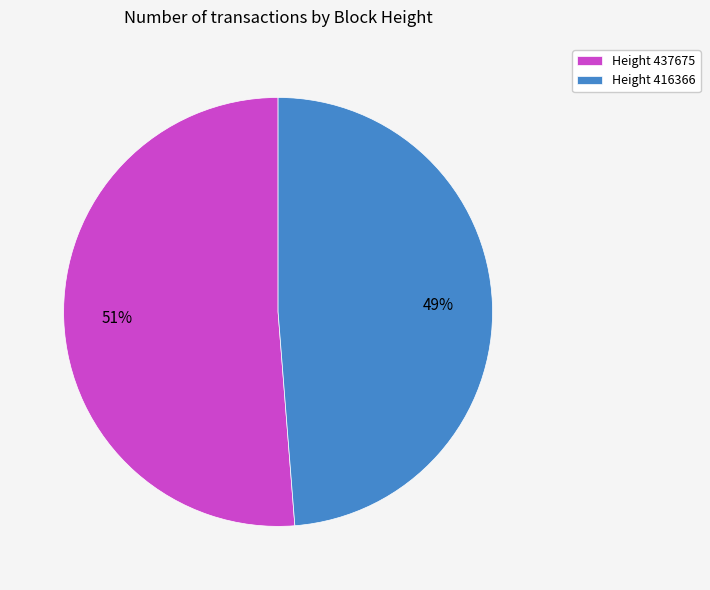

True or false: Height 416366 accounts for 56% of the total.

False